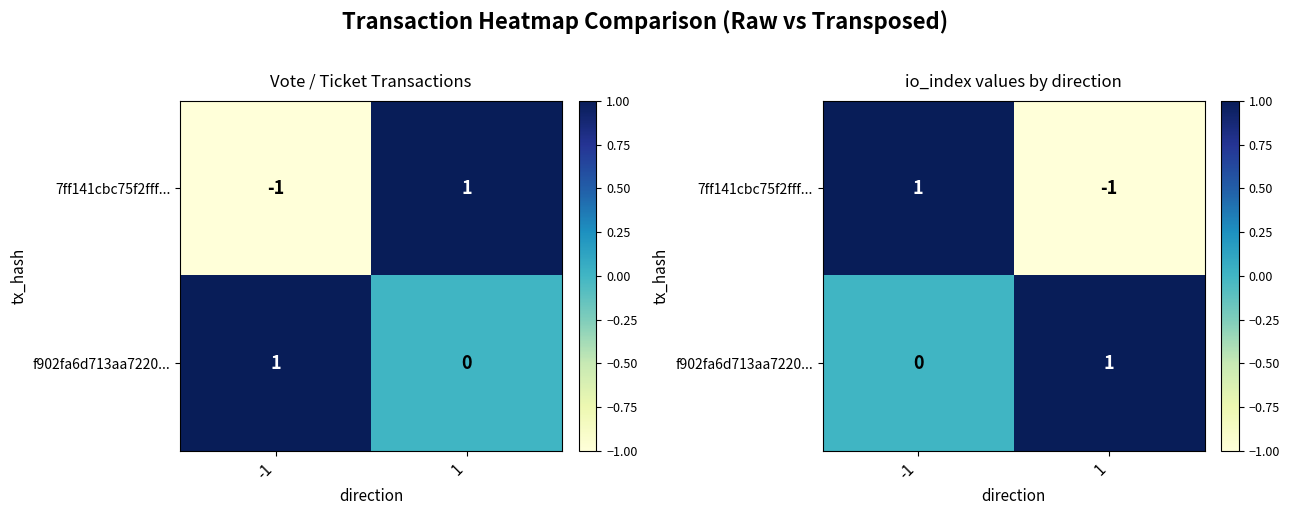

What value does the f902fa6d713aa7220... series have at 1?

1